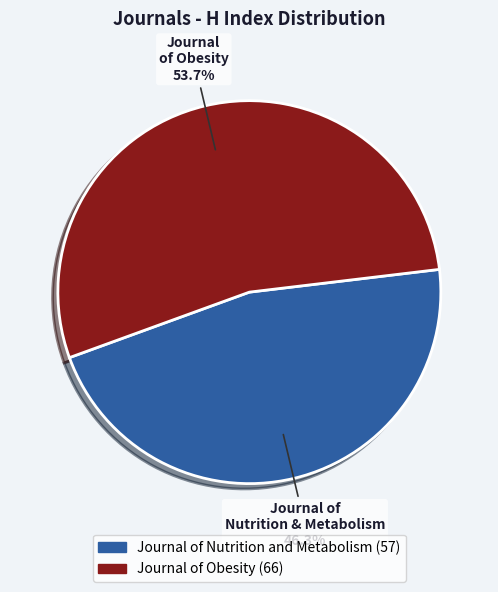

Does any single category account for the majority?

Yes